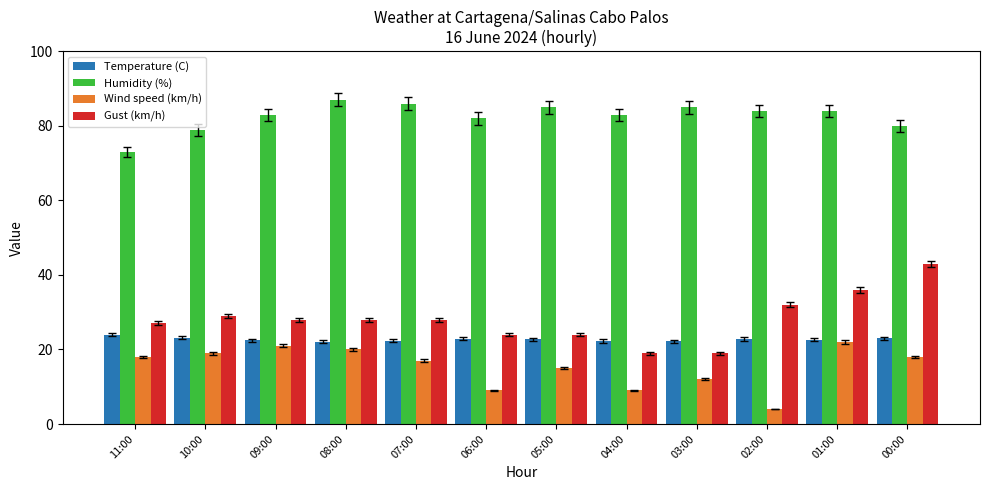

What is the spread (max minus min) of values at 06:00?

73.0